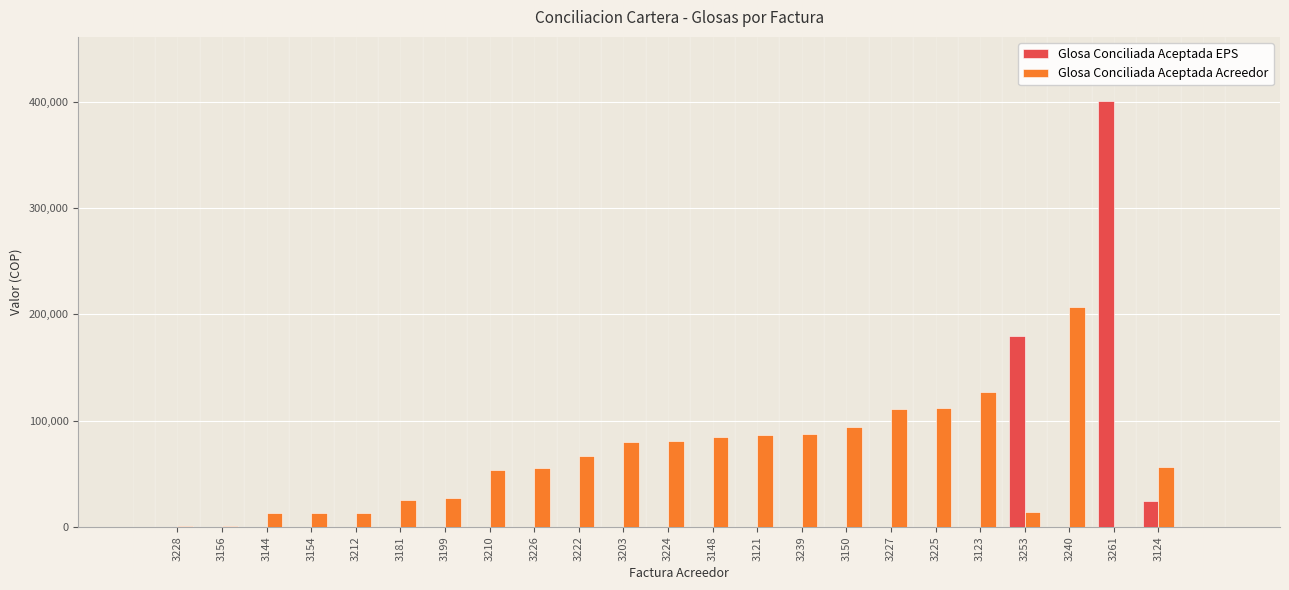

Which series has the largest total across all categories?

Glosa Conciliada Aceptada Acreedor